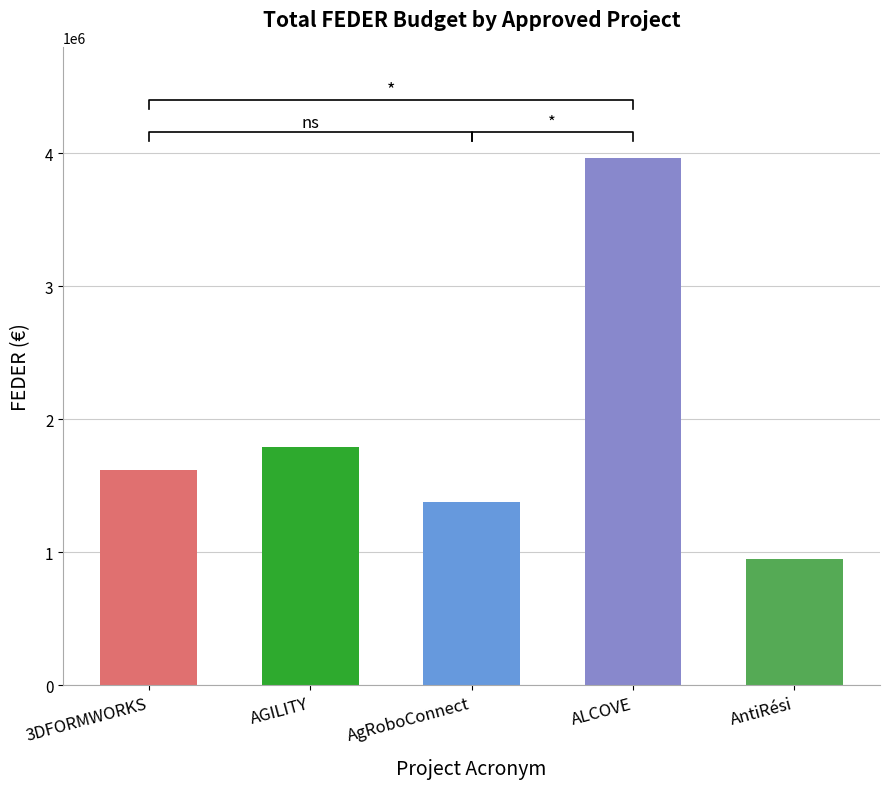

What is the difference between the second highest and minimum values?

841808.8